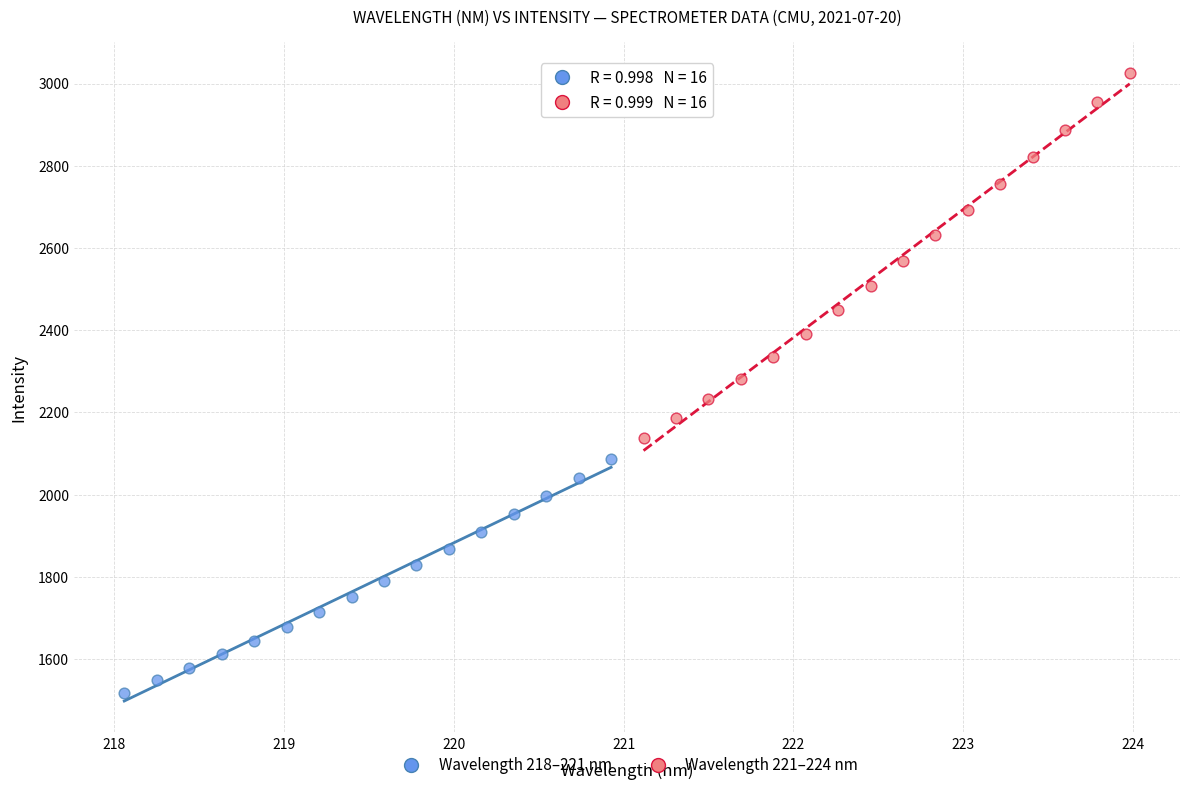

Which series contains the highest Y value?

Wavelength 221–224 nm